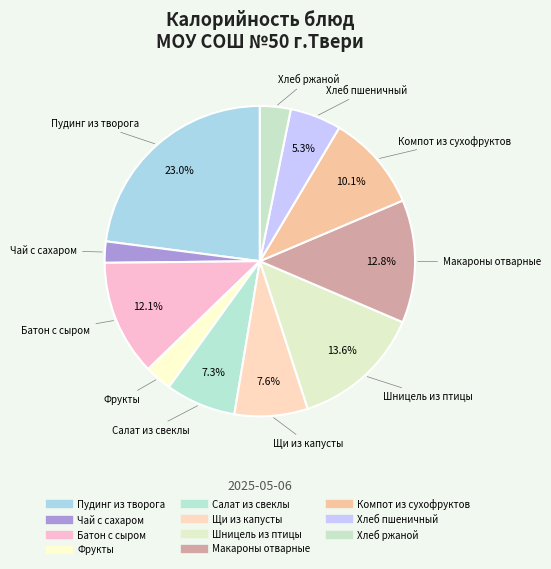

To the nearest percent, what is the difference between the Батон с сыром and Хлеб пшеничный slice percentages?

7%